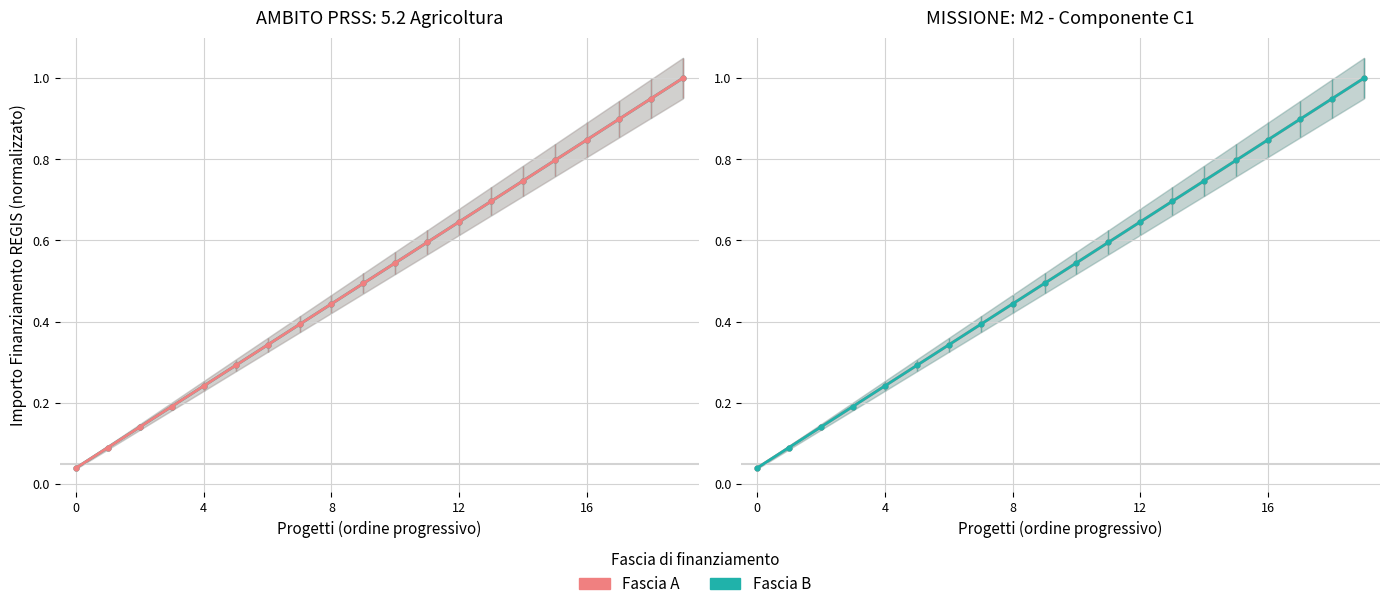

Is the value of Fascia A at 4 greater than the value of Fascia B at 14?

No